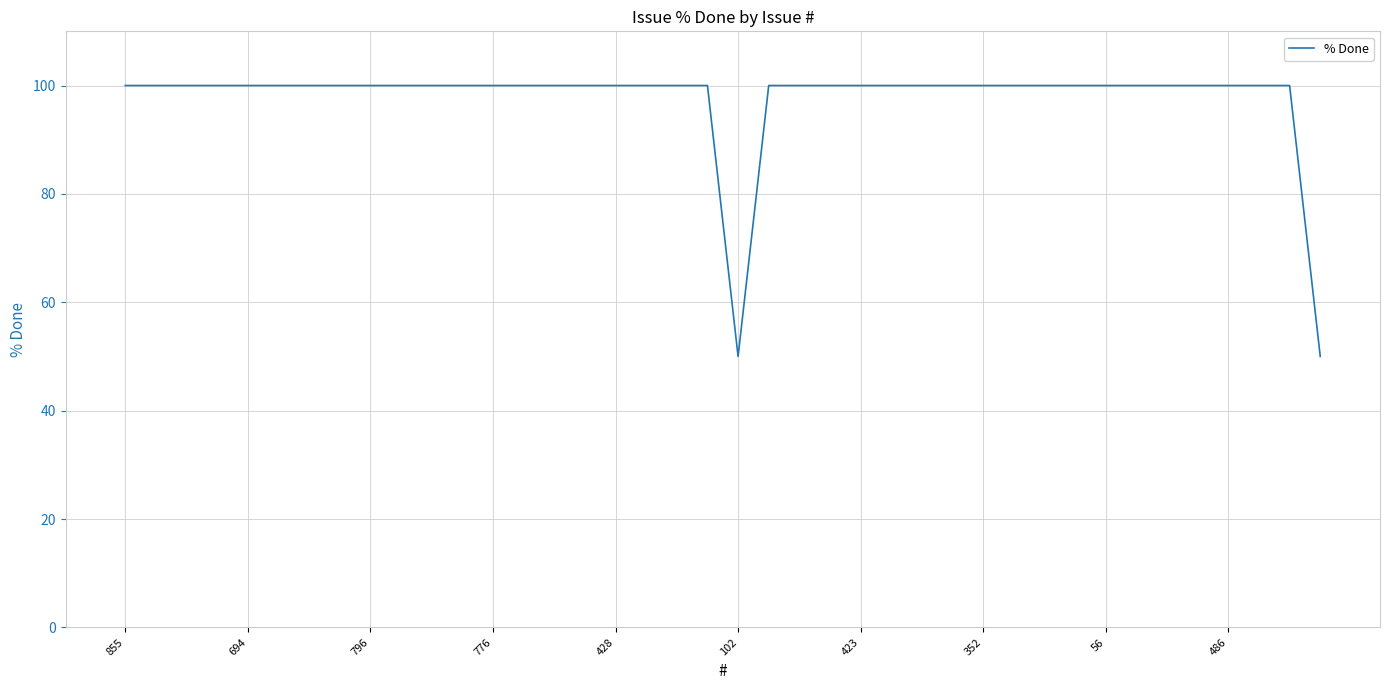

What is the average value?

98